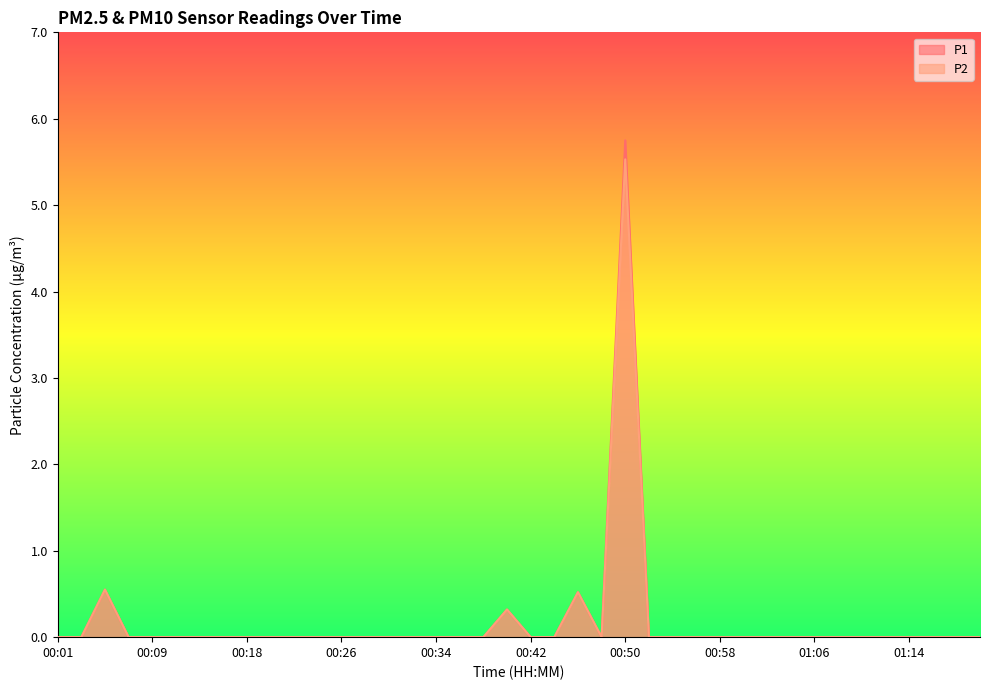

List the series in order of their overall mean, lowest first.

P2, P1